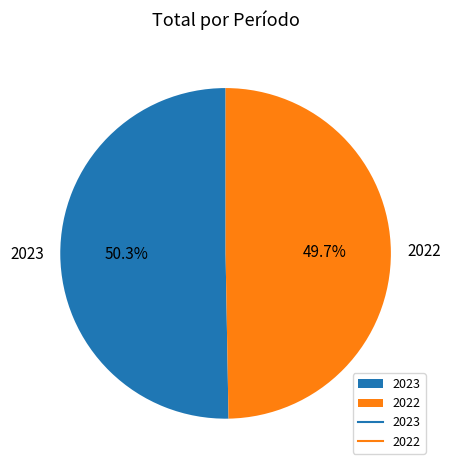

How many segments does this pie chart have?

2